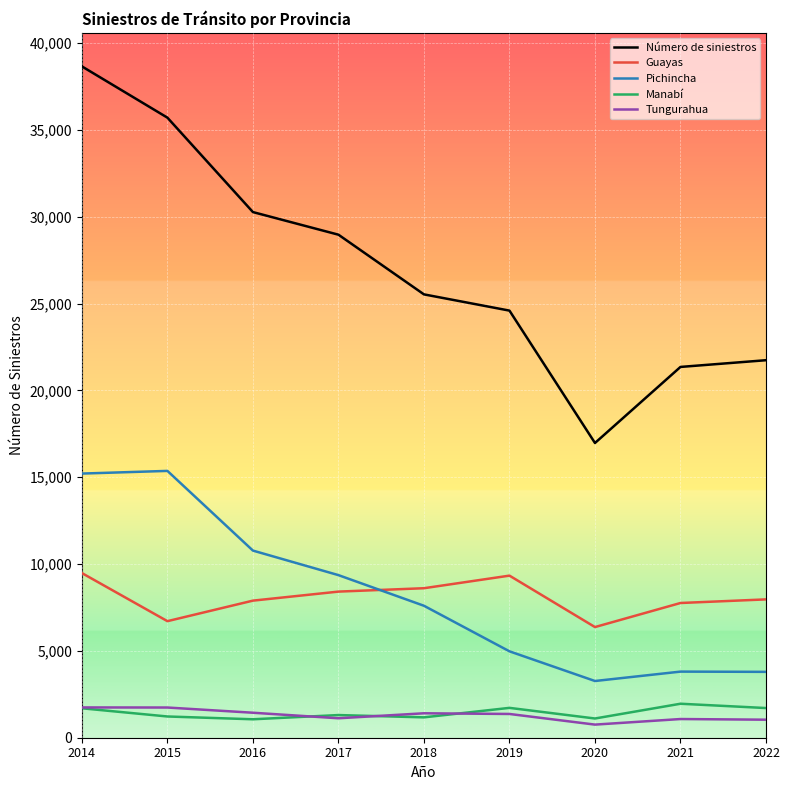

What is the maximum value for Guayas?

9481